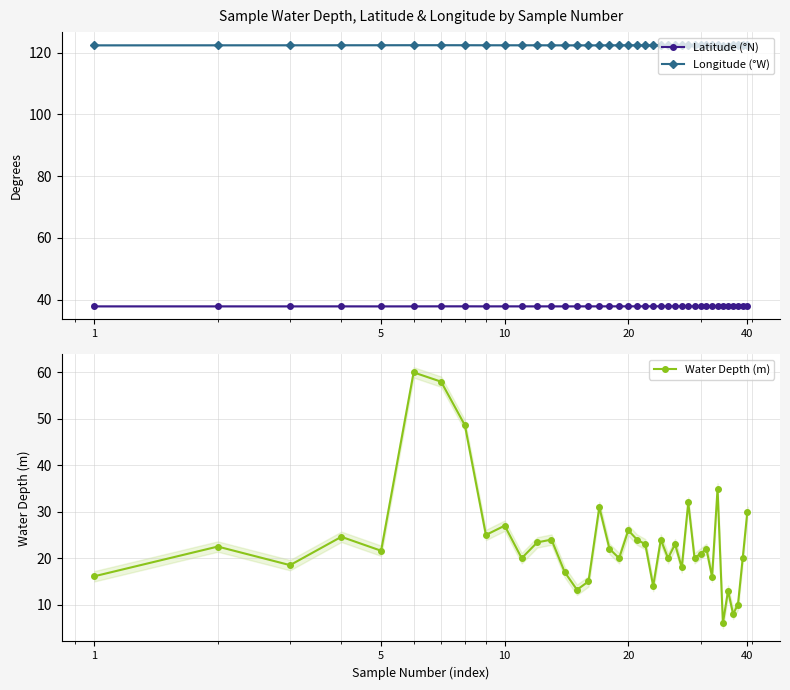

How many data points in Water Depth (m) are less than 22?

19